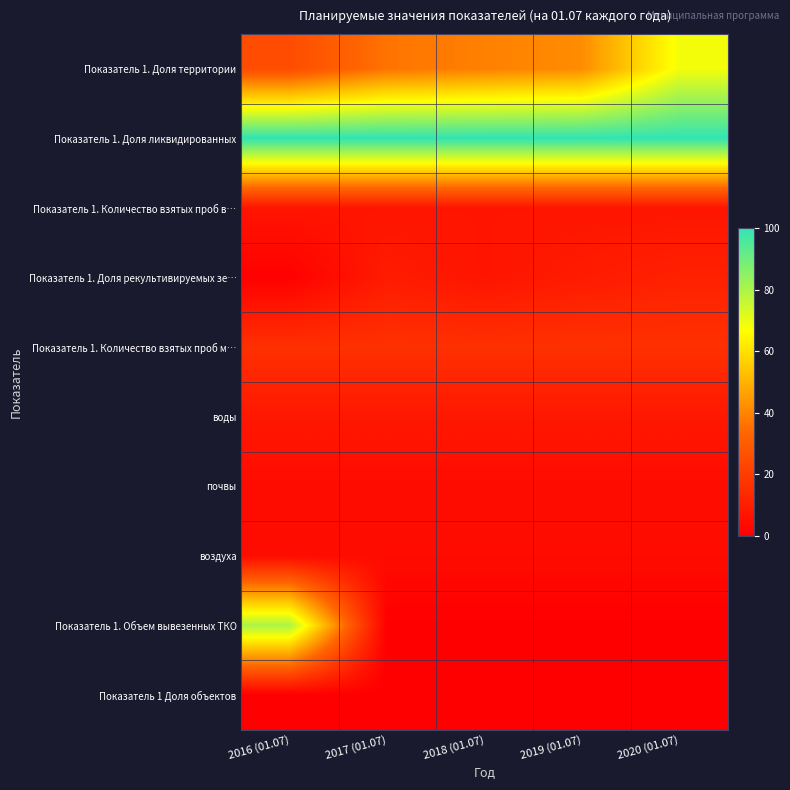

What is the total value across all series at 2016 (01.07)?

244.8